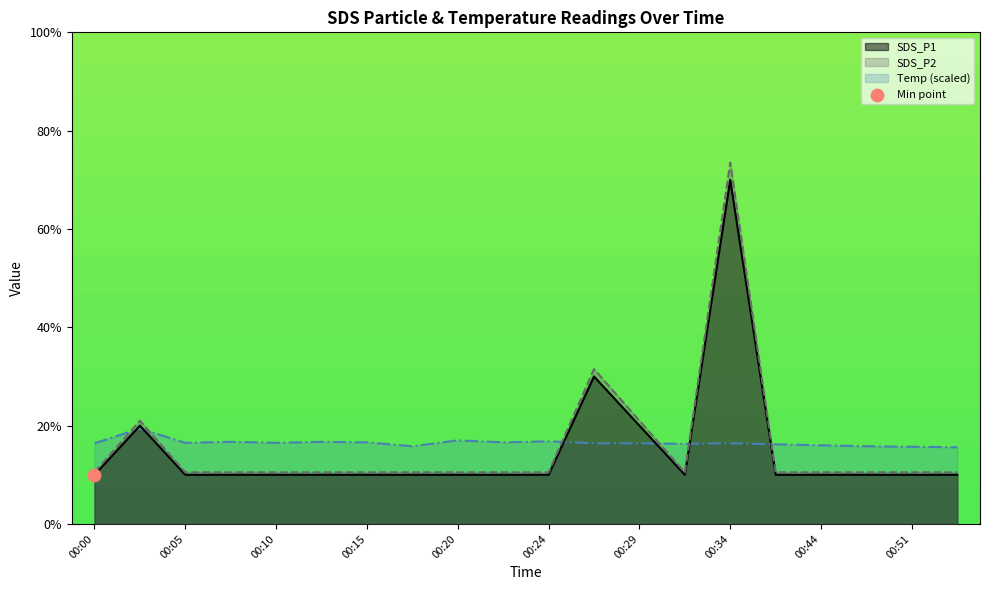

Which series has the largest total across all categories?

Temp